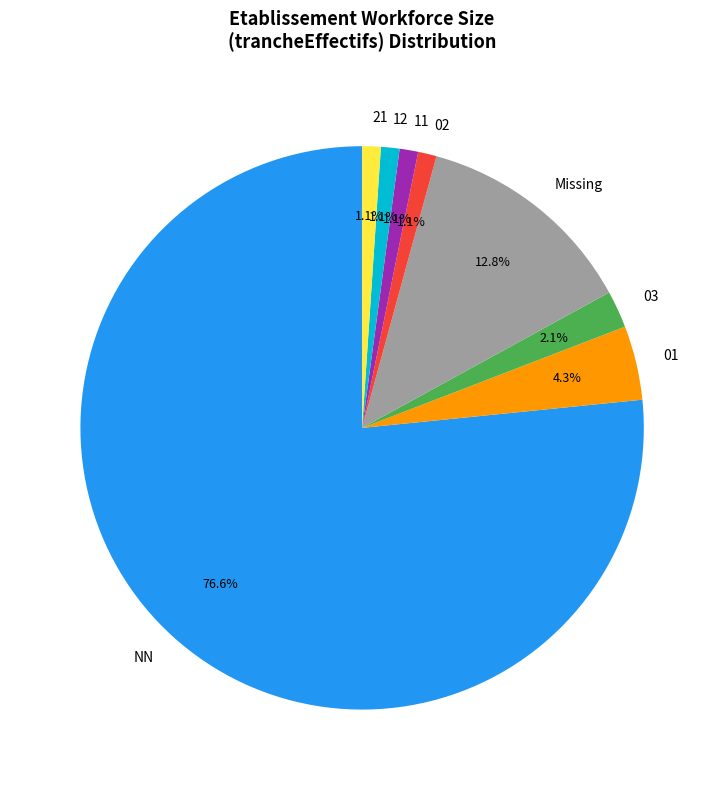

Do 21 and 02 together represent more than half of the pie?

No